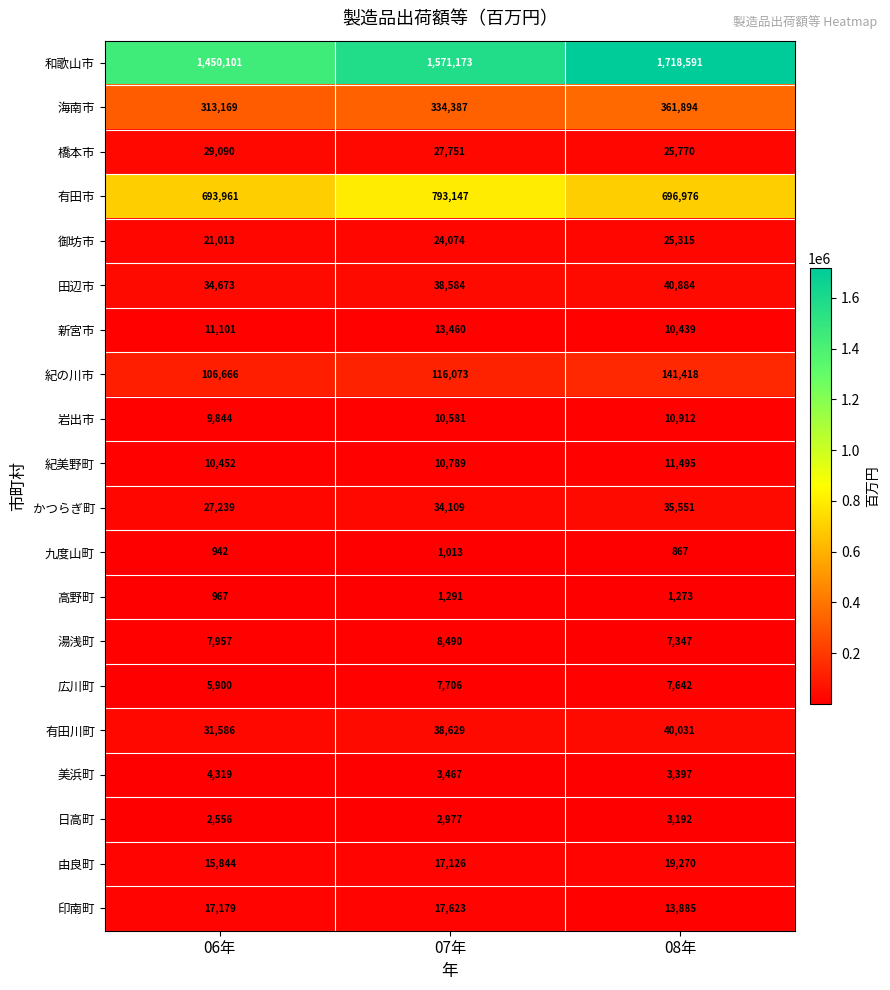

Which series has the widest spread of values?

和歌山市